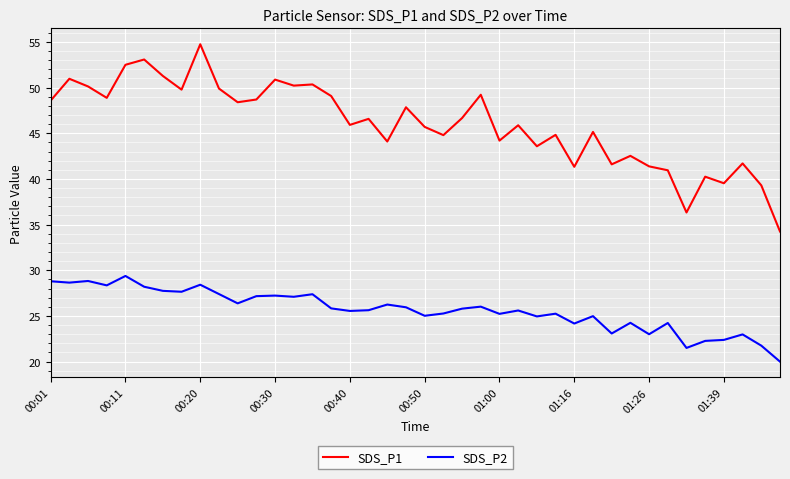

What is the highest value of the SDS_P2 series?

29.4